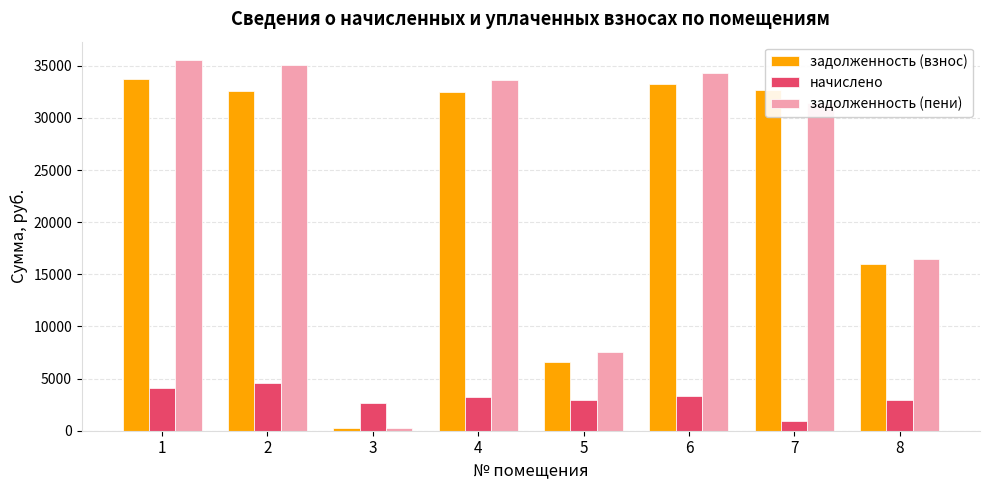

At how many categories does at least one series exceed 29798?

5